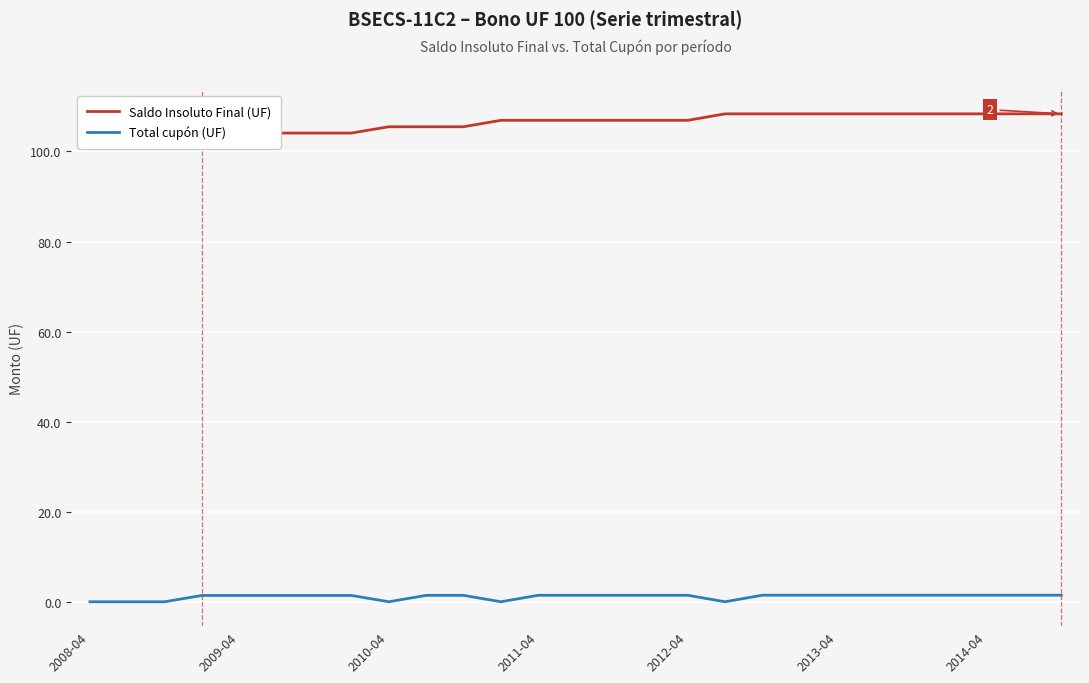

True or false: Saldo Insoluto Final (UF) and Total cupón (UF) intersect in this chart.

False